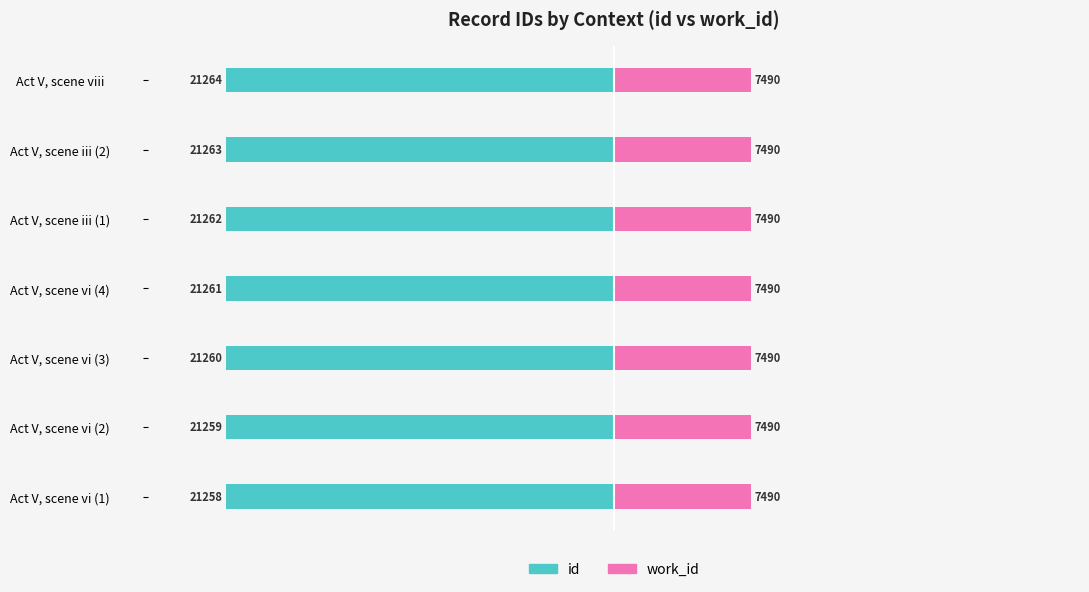

How many id values are between -21263 and -21259?

5